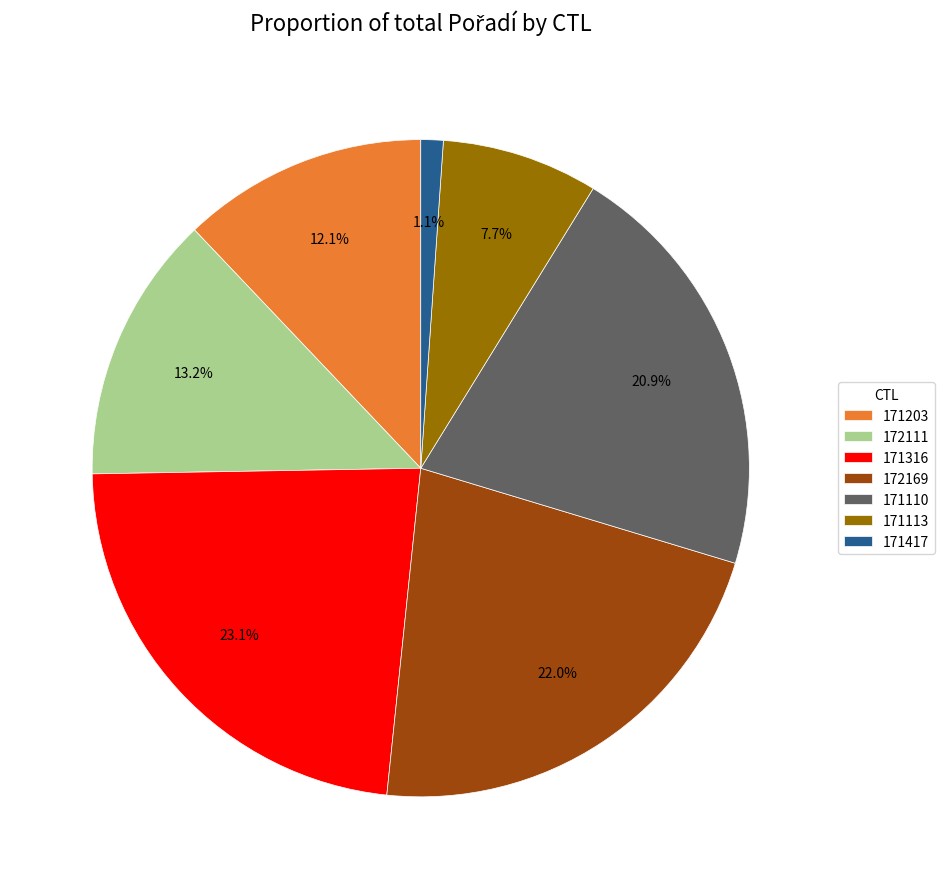

What is the largest slice in the pie chart?

171316